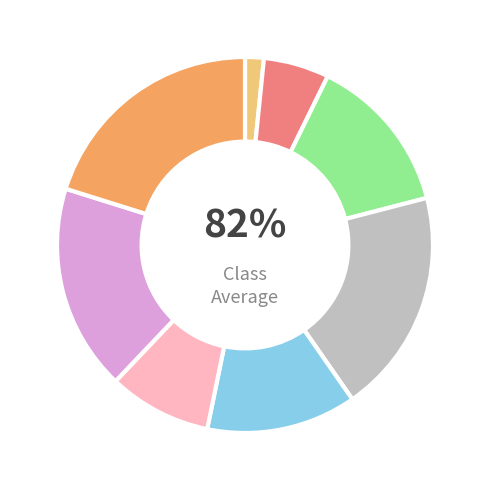

Which slice is the smallest?

Board 1